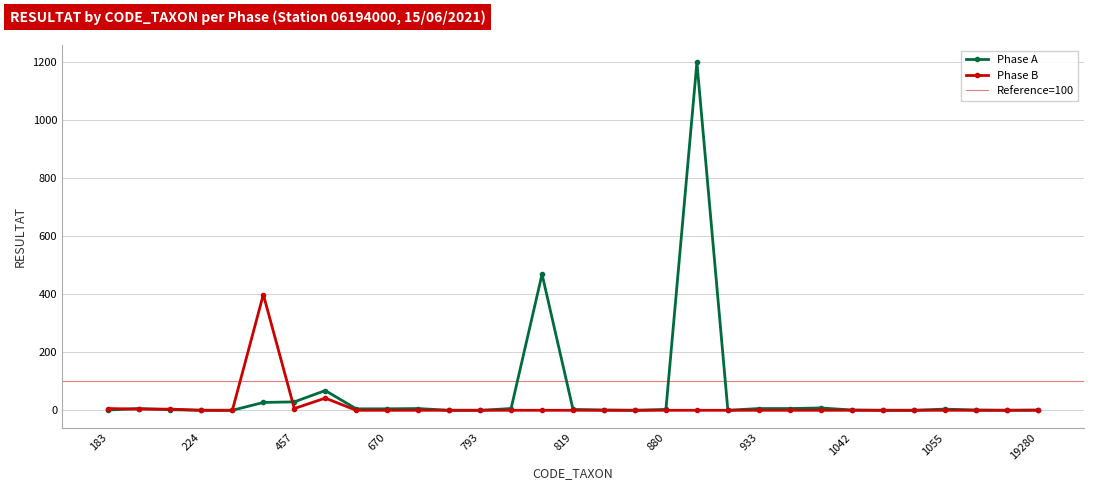

At which category is the sum across all series the highest?

892